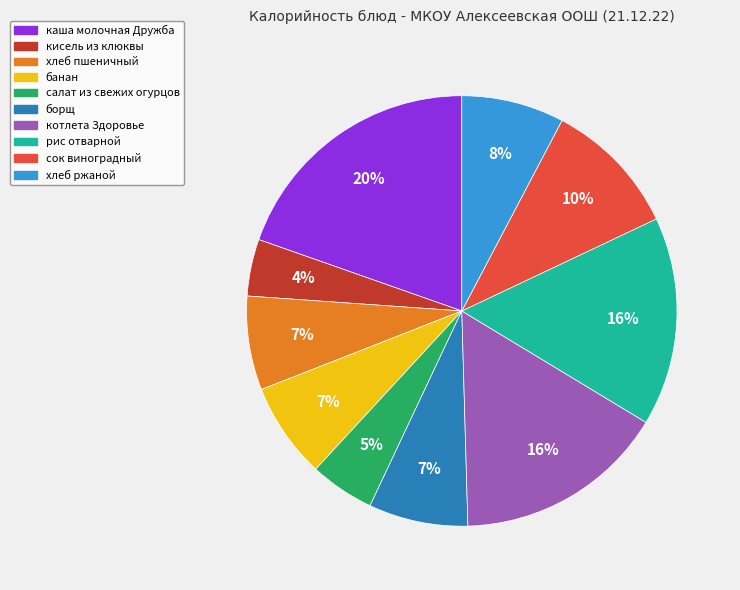

Combined, do сок виноградный and борщ account for over 50%?

No